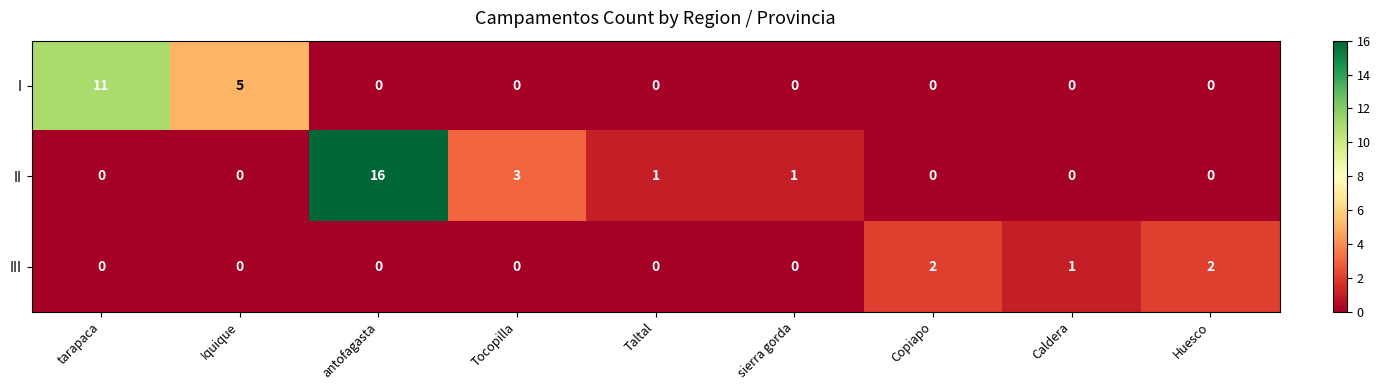

Which series changed the most between tarapaca and Caldera?

I